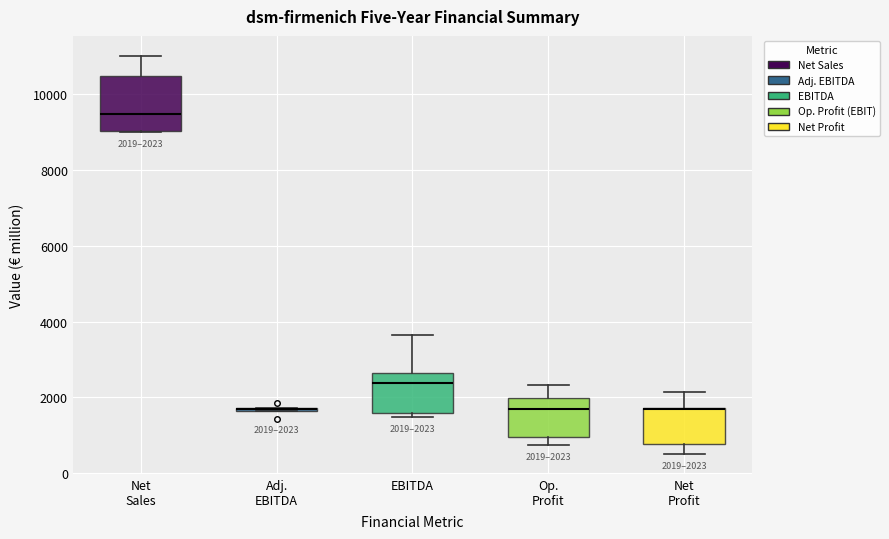

Which box is the tallest, from its lower edge to its upper edge?

Net Sales